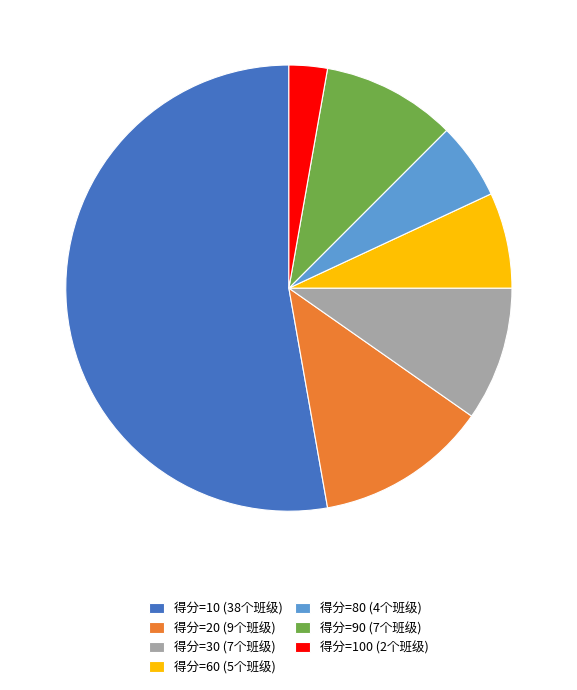

Is the sum of 得分=10 (38个班级) and 得分=80 (4个班级) greater than half?

Yes